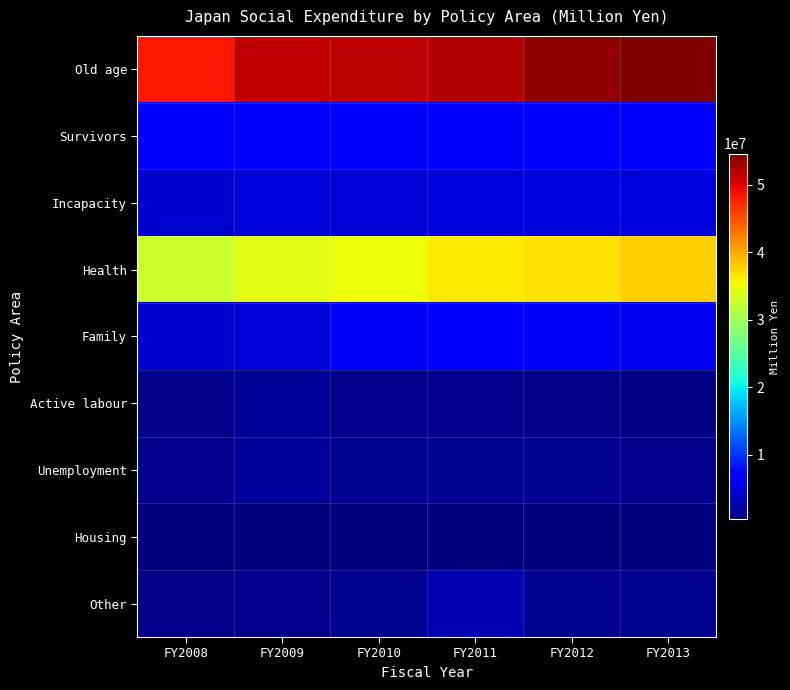

Rank the series by their maximum value, from highest to lowest.

Old age, Health, Survivors, Family, Incapacity, Other, Unemployment, Active labour, Housing